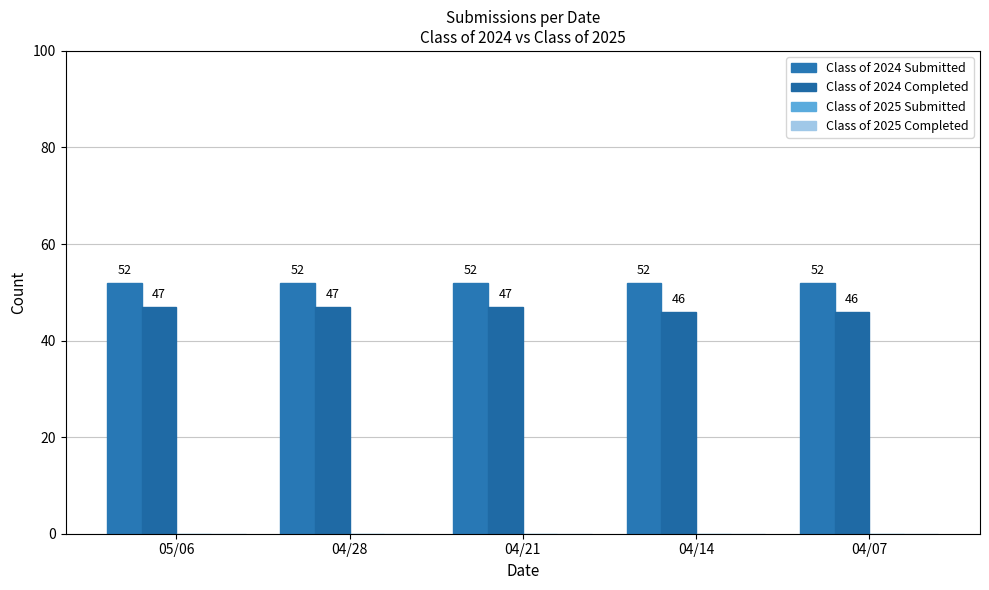

Which series has the widest spread of values?

Class of 2024 Completed